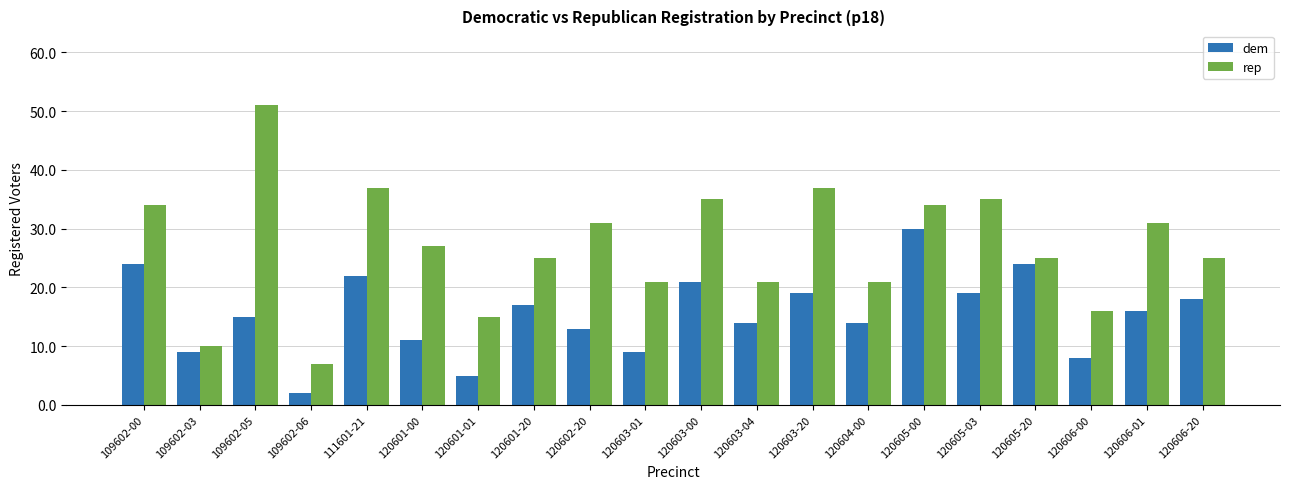

Reading right to left, list all the values displayed in this chart.

dem: 18	16	8	24	19	30	14	19	14	21	9	13	17	5	11	22	2	15	9	24
rep: 25	31	16	25	35	34	21	37	21	35	21	31	25	15	27	37	7	51	10	34